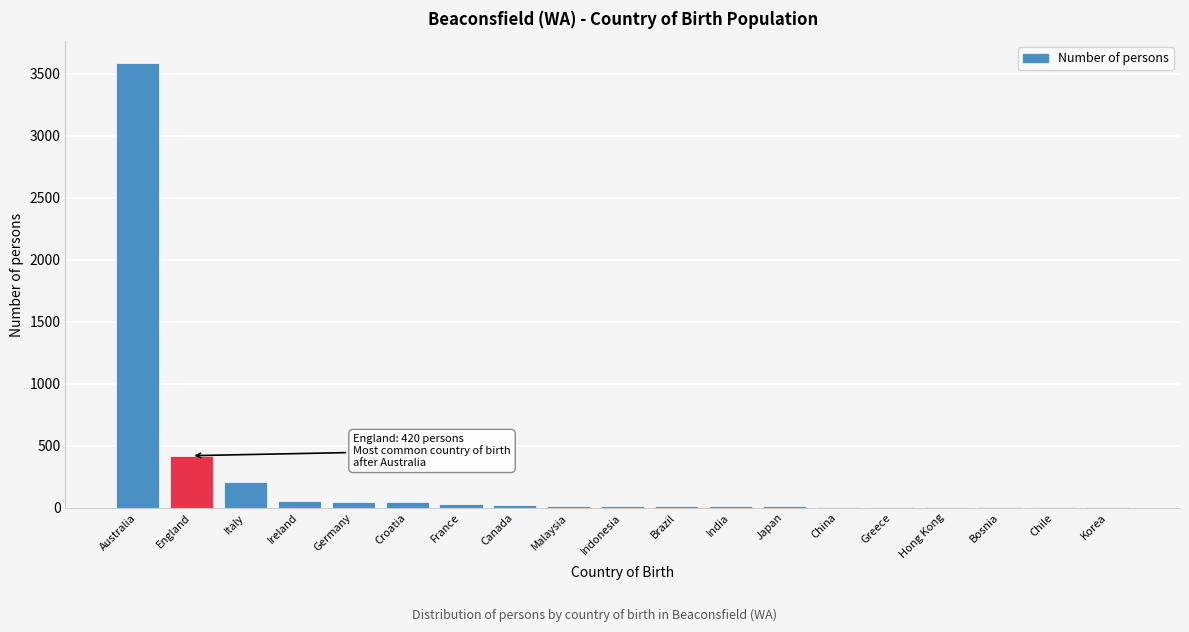

What is the sum of all values?

4519